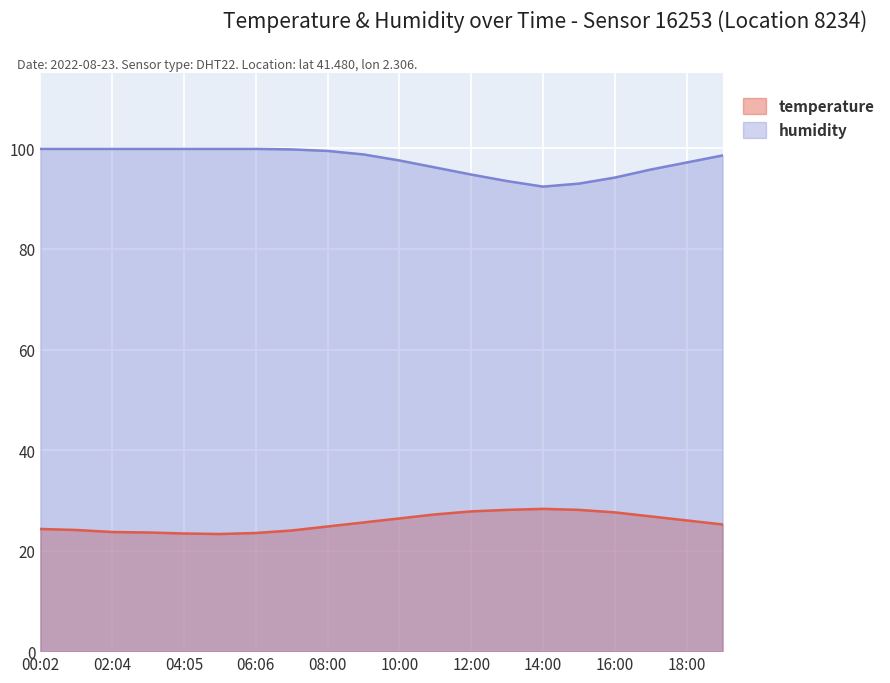

List the series in order of their overall mean, highest first.

humidity, temperature